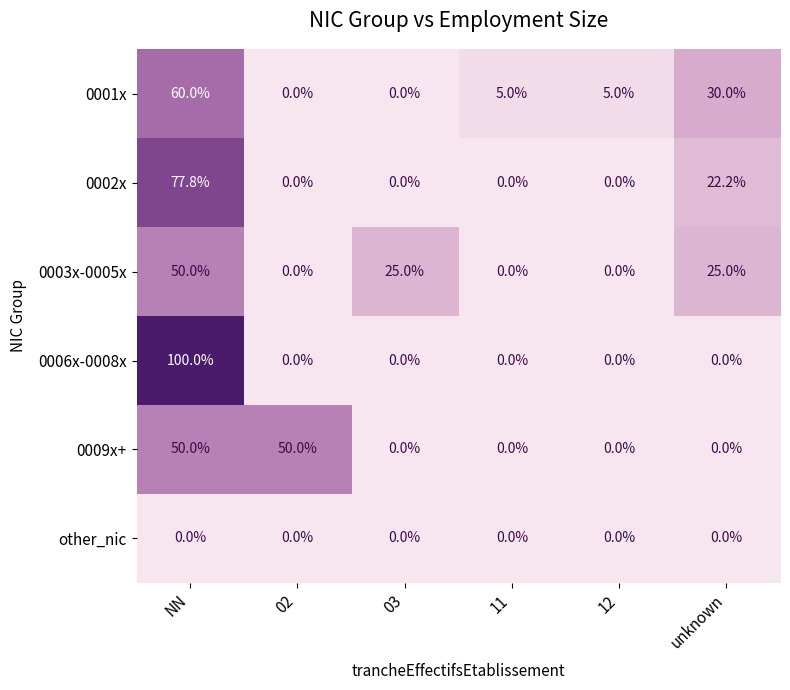

What is the total value across all series at 03?

25.0